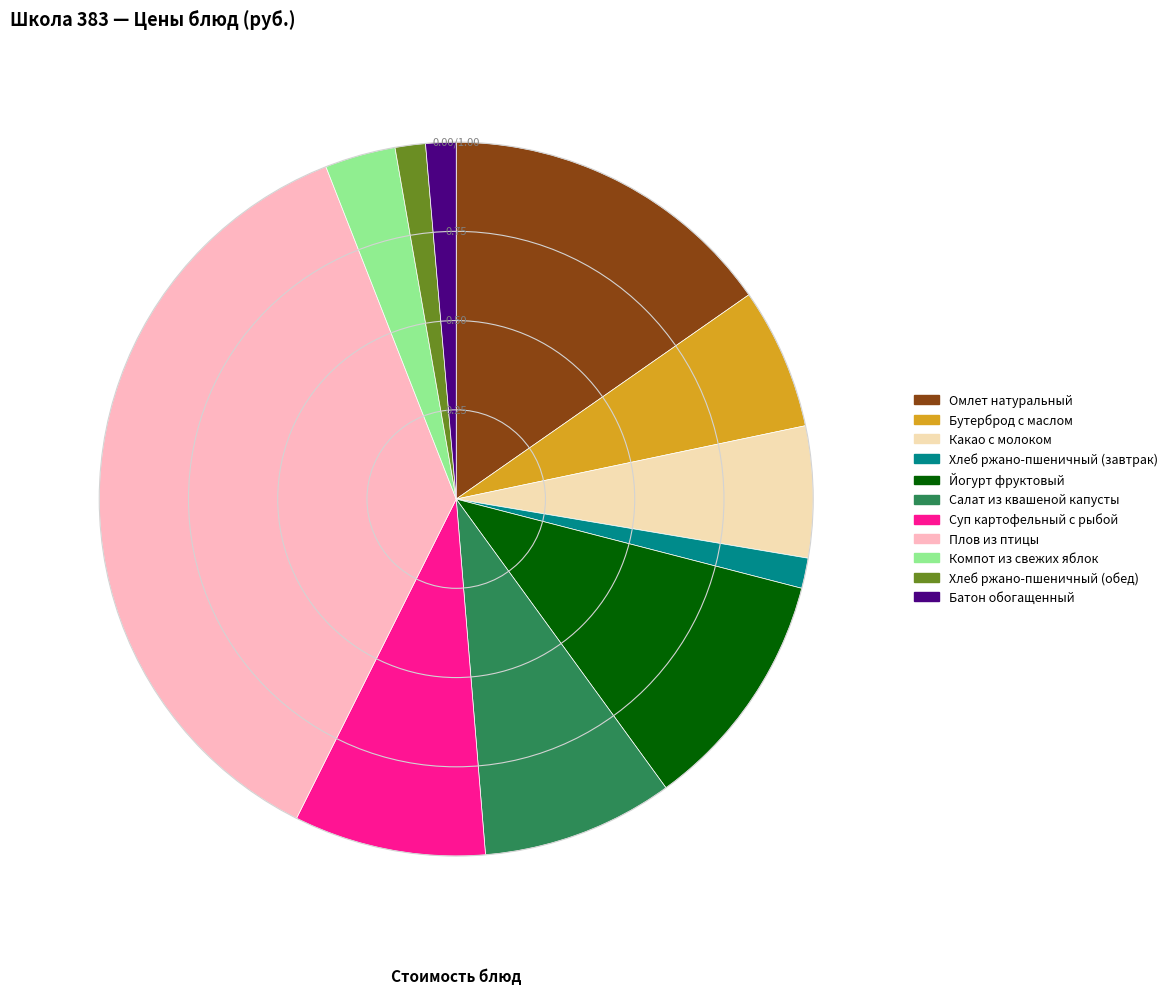

Which slice is the largest?

Плов из птицы